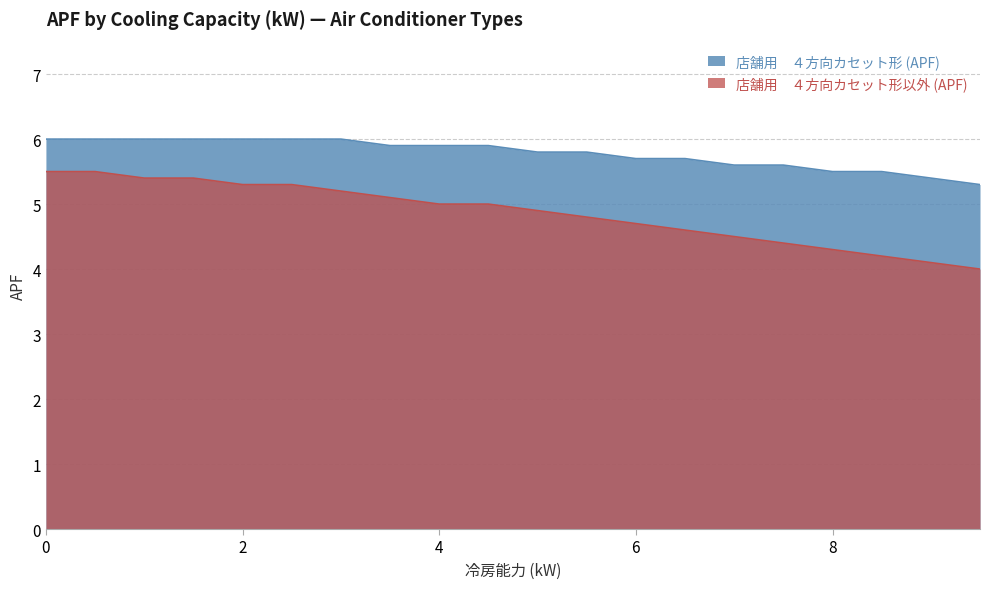

What is the maximum value shown in the chart?

6.0